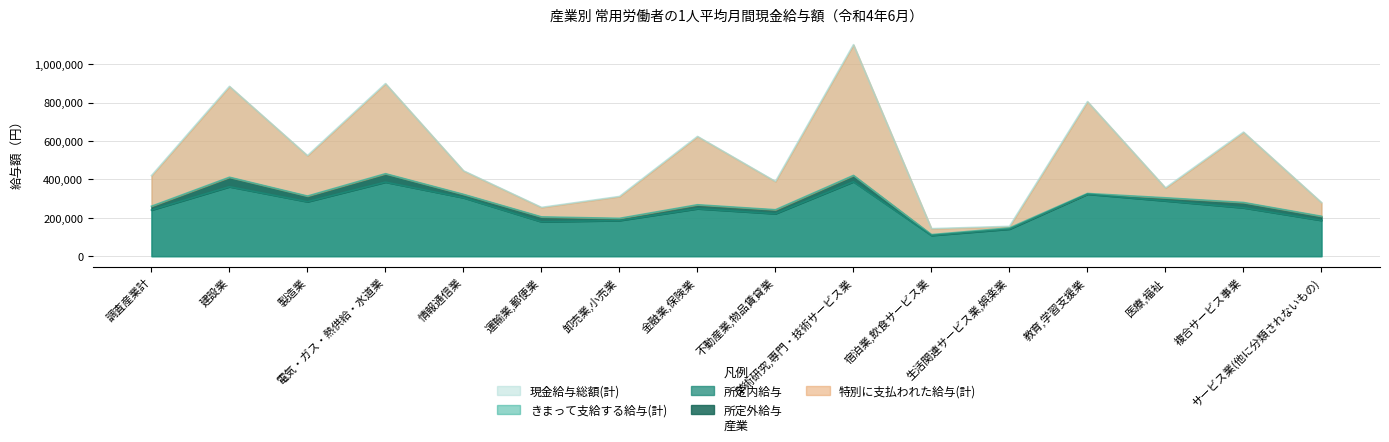

What is the difference between the second highest and minimum values in the 現金給与総額(計) series?

755953